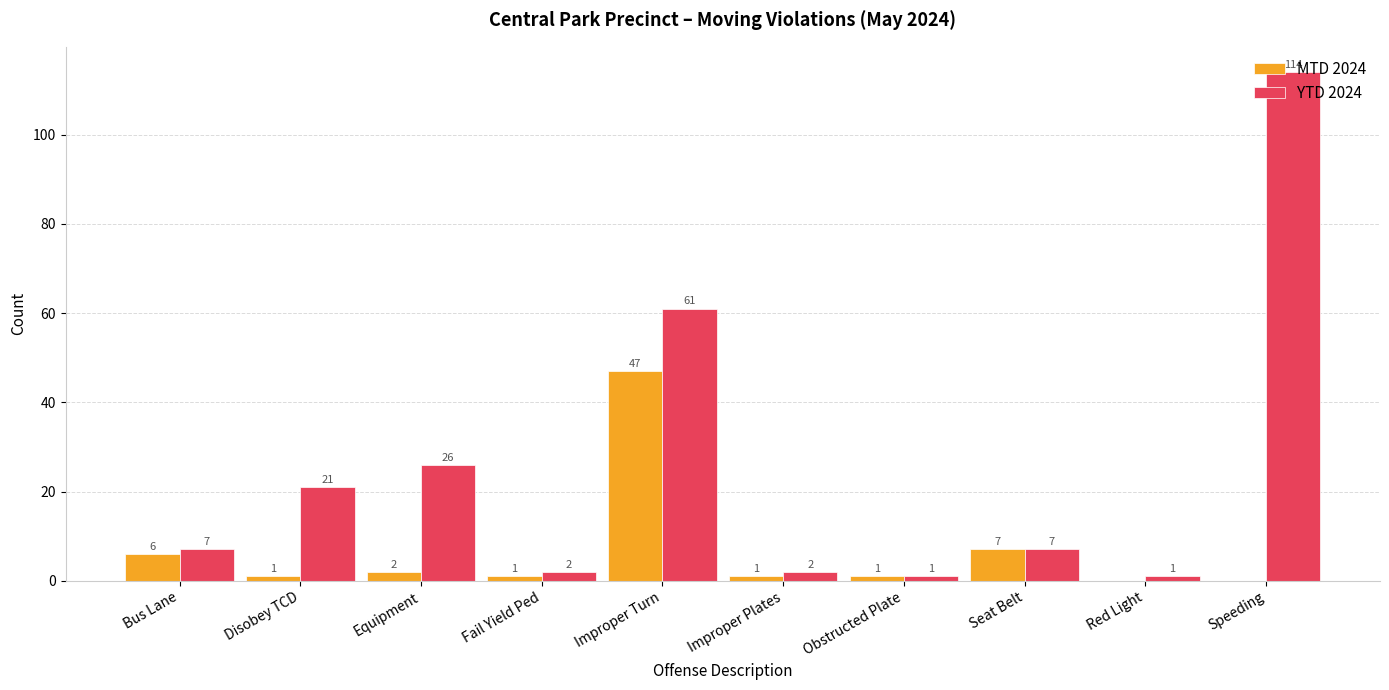

What is the average value of the YTD 2024 series?

24